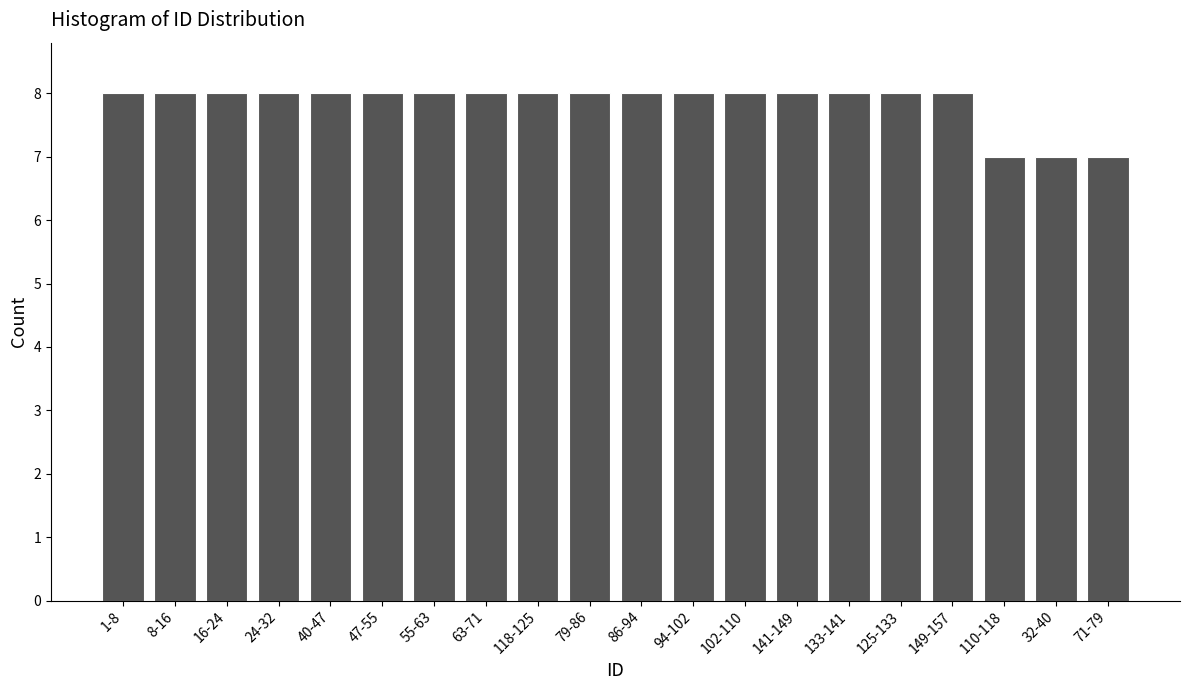

Reading right to left, extract all data points from this chart.

7	7	7	8	8	8	8	8	8	8	8	8	8	8	8	8	8	8	8	8